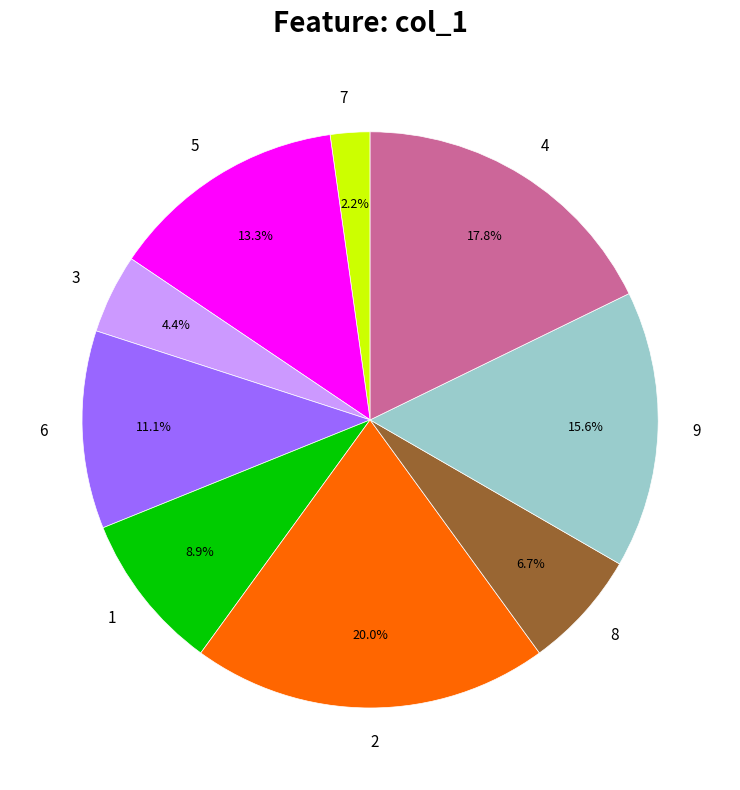

Is 5 the majority of the pie?

No